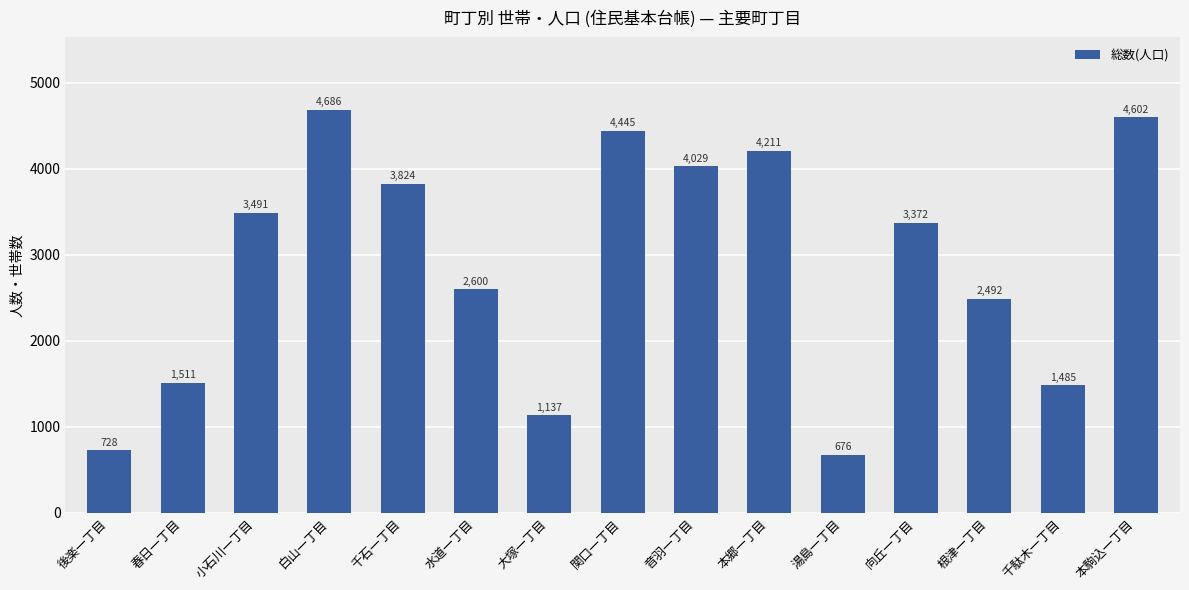

Is it true that the value at 後楽一丁目 is 449?

False